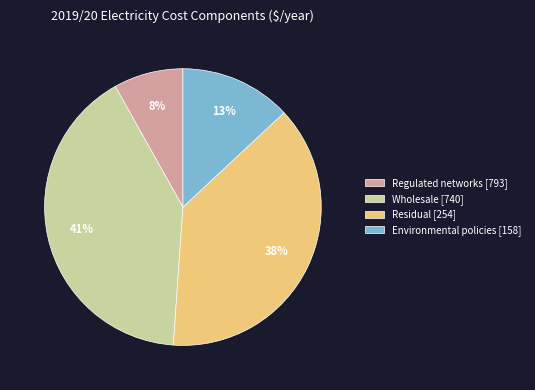

What percentage is the Regulated networks [793] slice, to the nearest percent?

8%